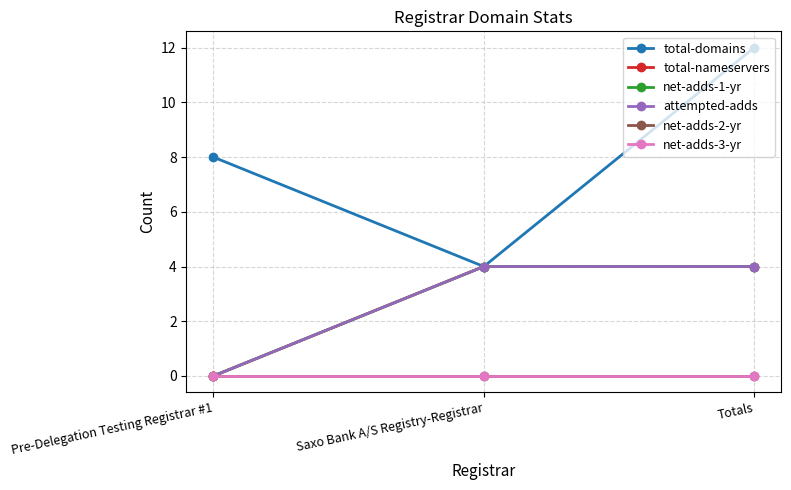

At which category is the sum across all series the highest?

Totals